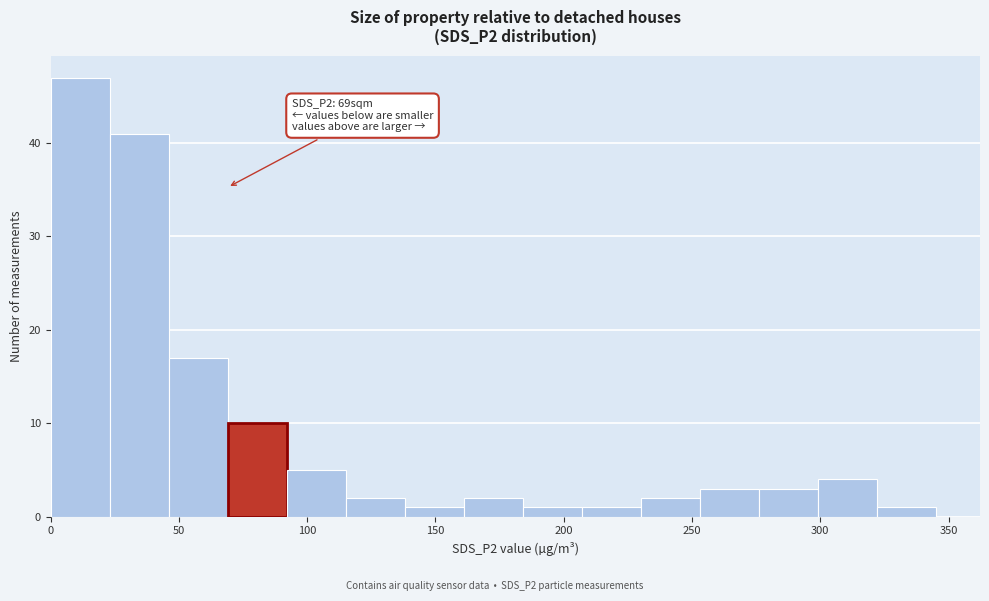

Which range on the x-axis has the tallest bar?

0 to 23